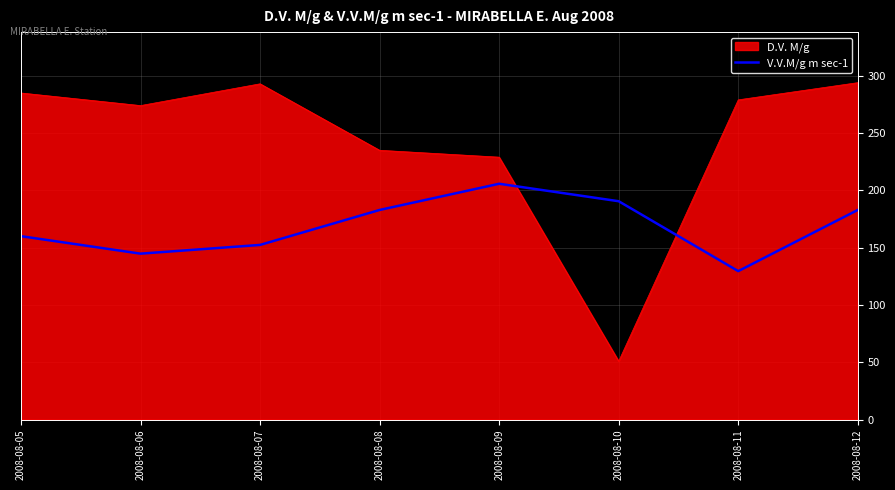

What is the spread (max minus min) of values at 2008-08-07?

140.6